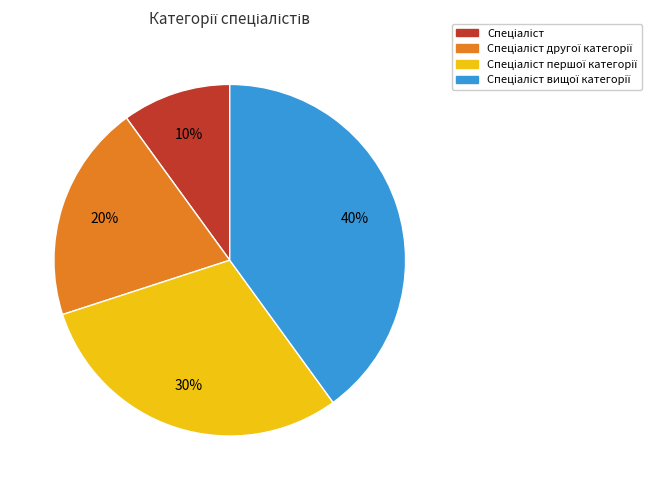

How many segments does this pie chart have?

4